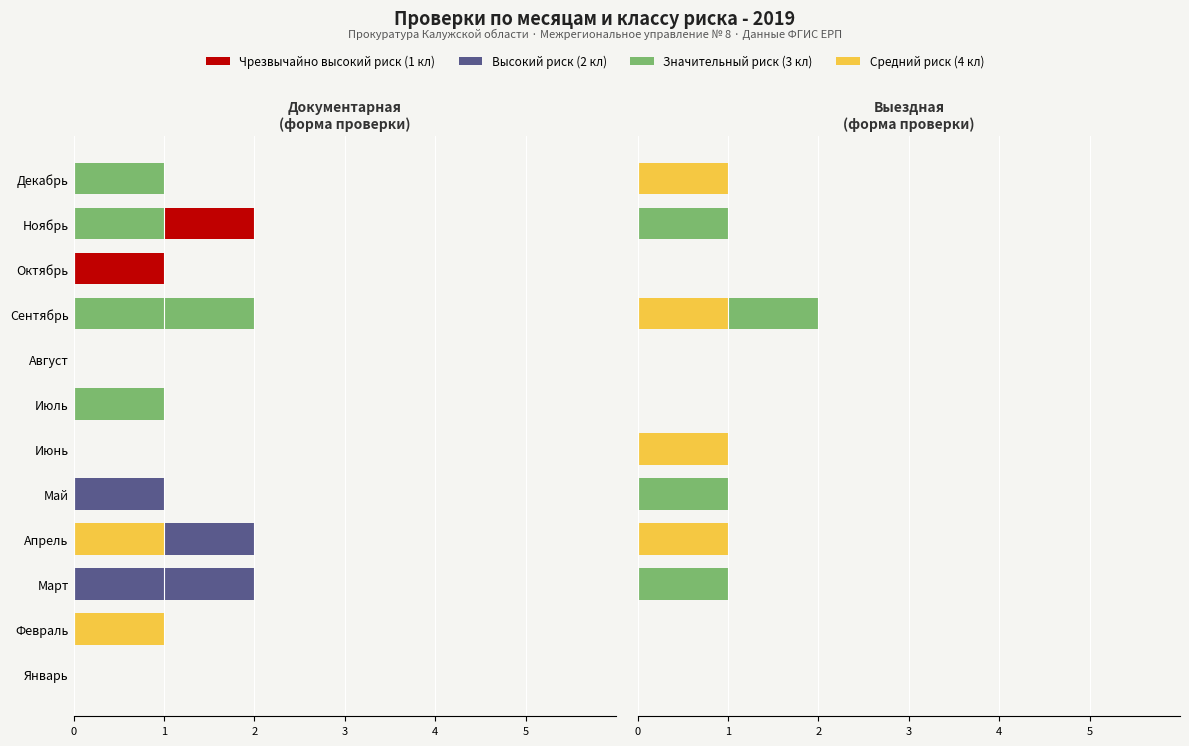

List the labels in order of Средний риск (4 кл) value, largest first.

2, 0, 8, 11, 5, 4, 3, 1, 6, 7, 9, 10